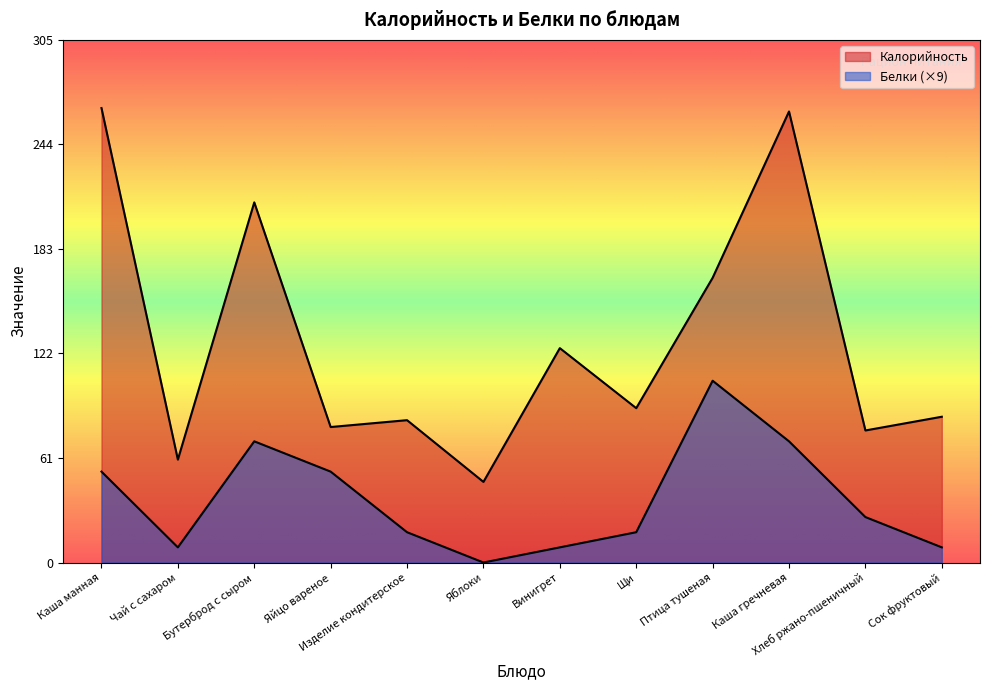

At which category does Калорийность reach its first local peak?

Бутерброд с сыром